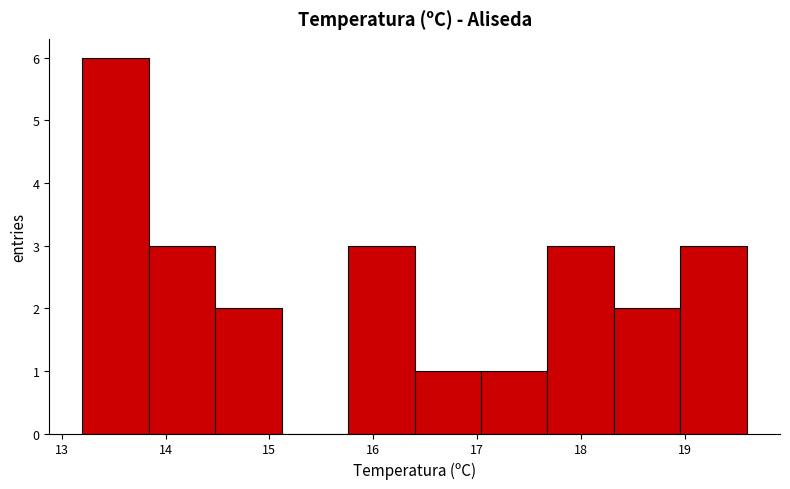

Which range on the x-axis has the tallest bar?

13.20 to 13.84